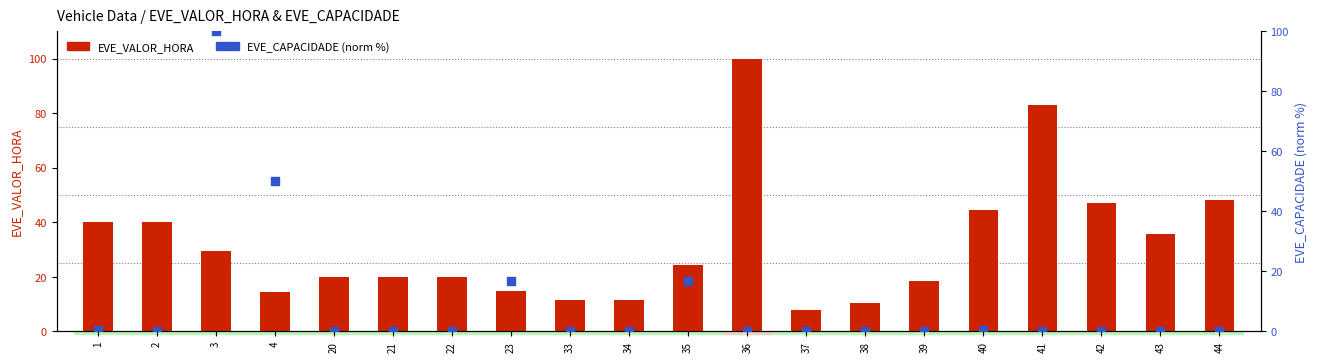

Which series contains the highest Y value?

EVE_CAPACIDADE (norm %)